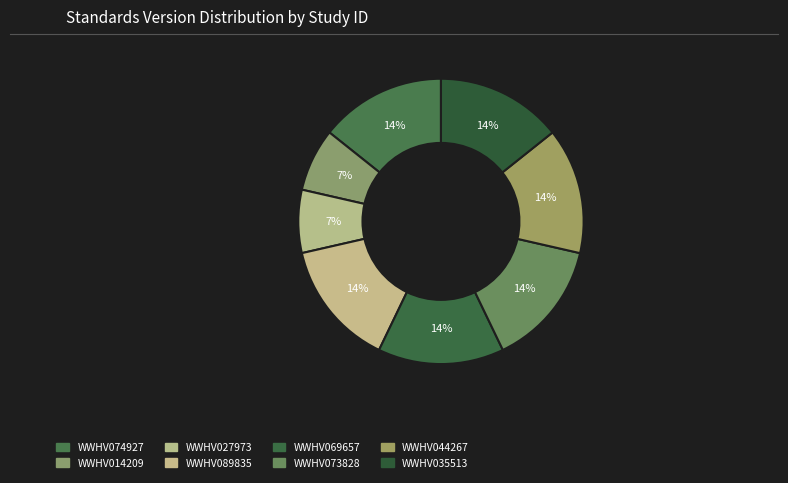

How many slices are in this pie chart?

8